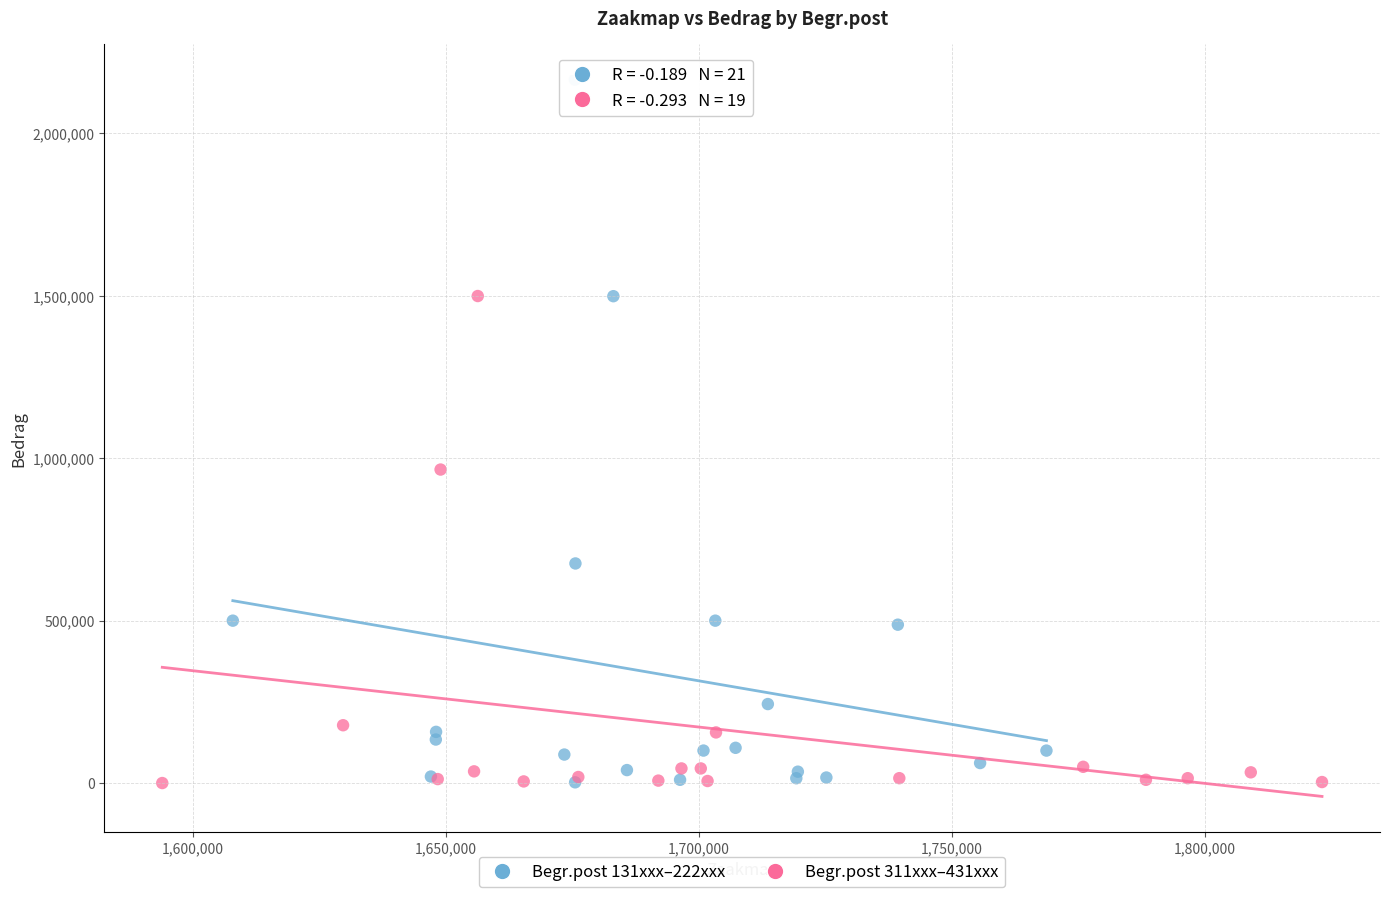

Which series has the largest Y range (max minus min)?

Begr.post 131xxx–222xxx